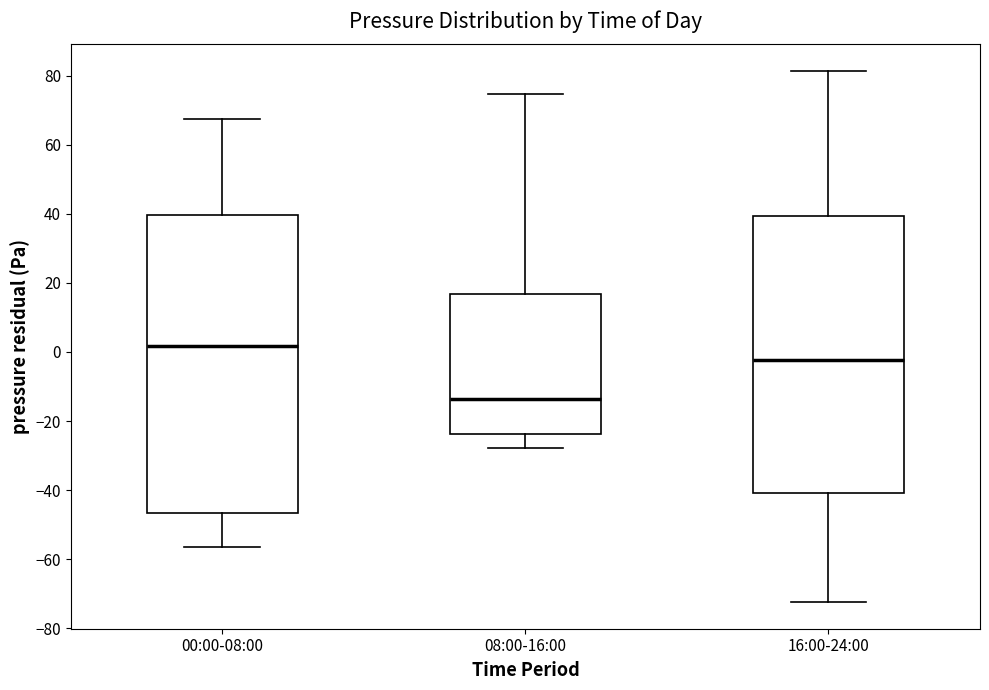

Where is the lower edge of the box for 00:00-08:00 on the y-axis? The values are not printed on the chart, so give them approximately, as read against the axis.

-46